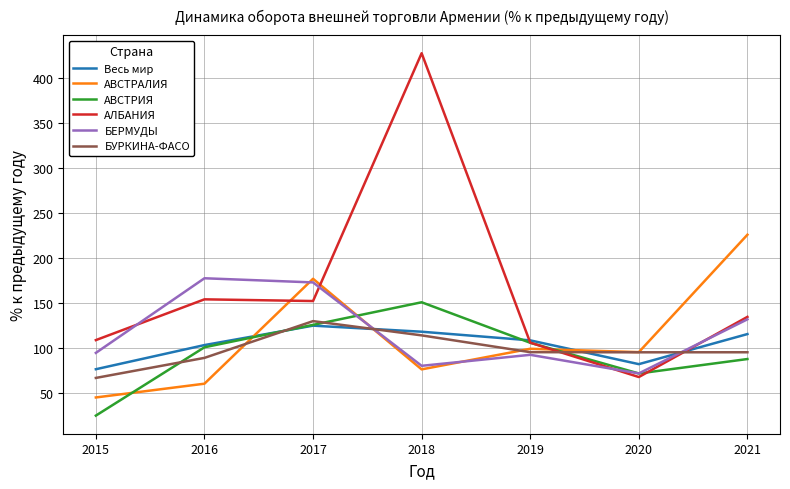

Which series ends up on top after the final intersection of АВСТРИЯ and Весь мир?

Весь мир